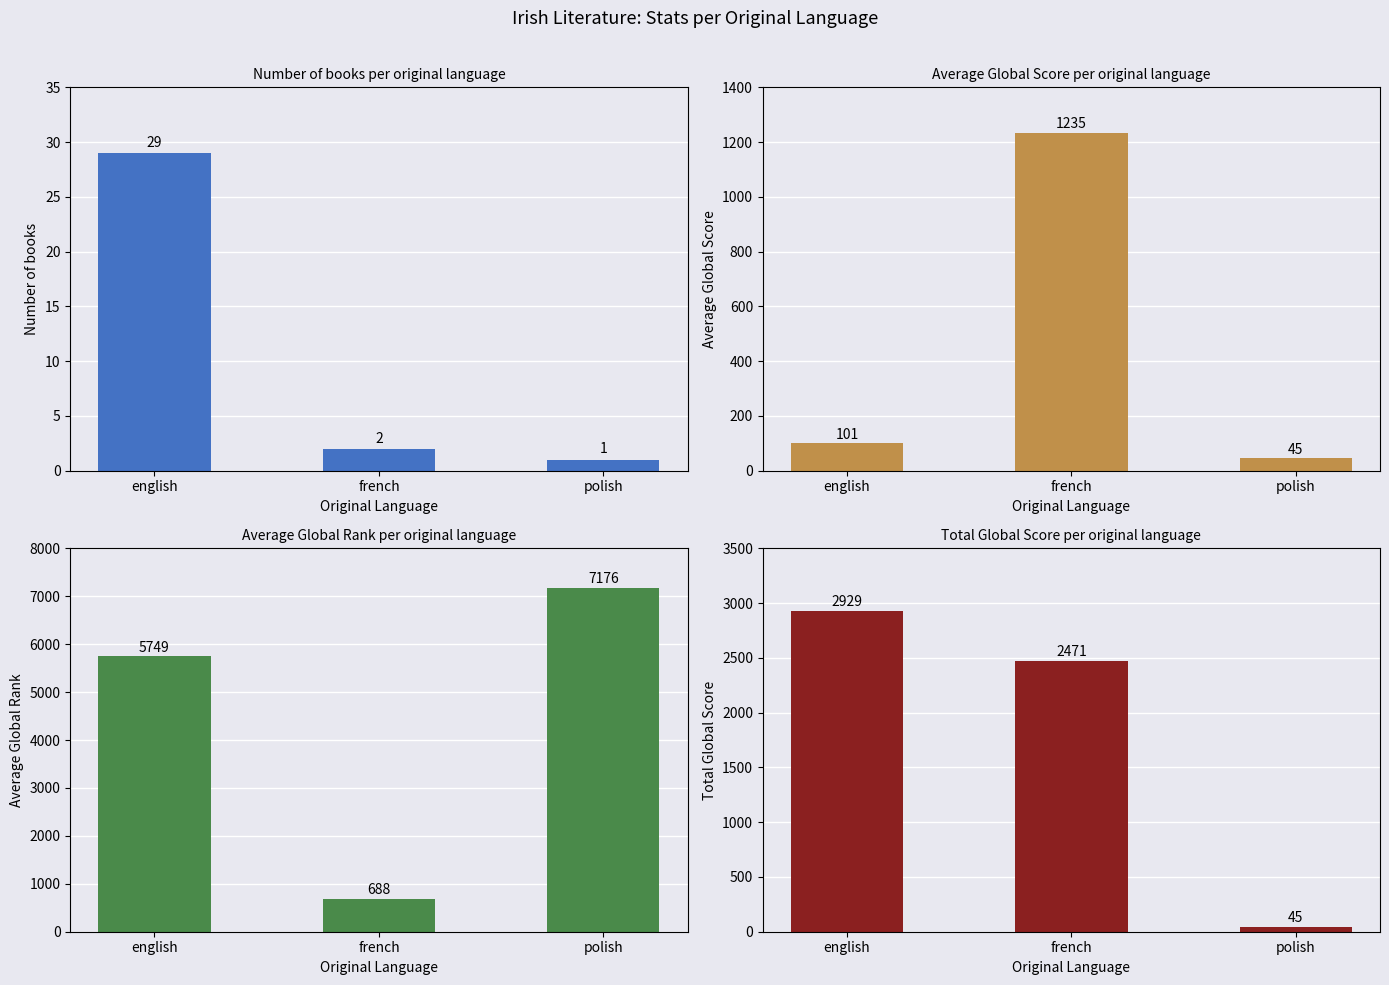

Reading left to right, transcribe all the data shown in this chart.

Book Count: 29	2	1
Avg Global Score: 101	1235	45
Avg Global Rank: 5749	688	7176
Total Global Score: 2929	2471	45